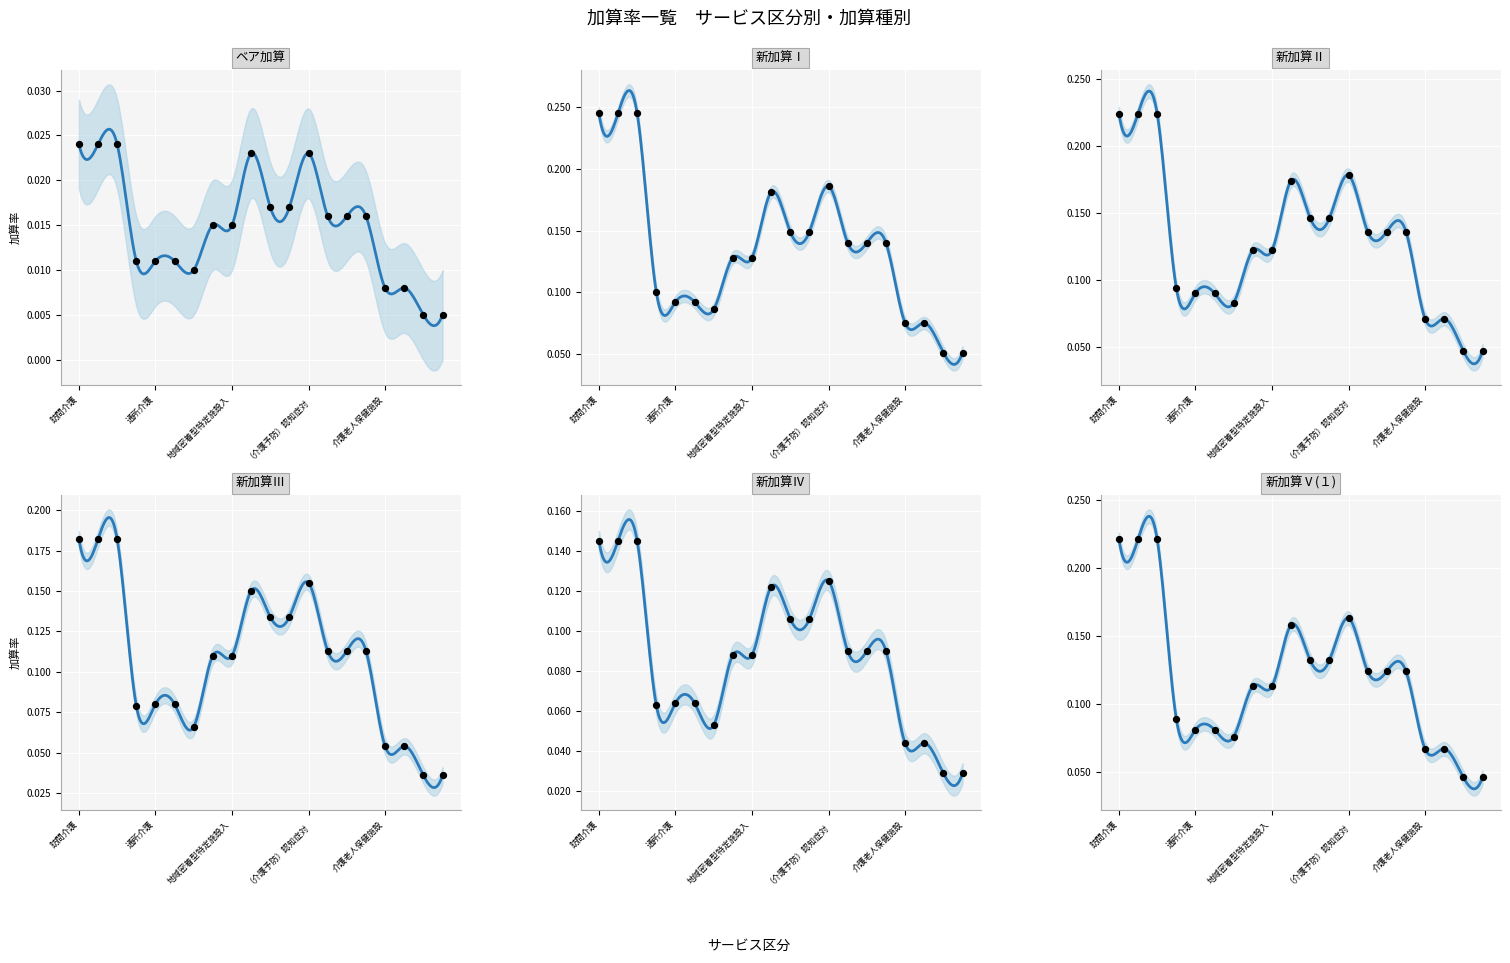

Which series has the widest spread of Y values?

新加算Ⅰ